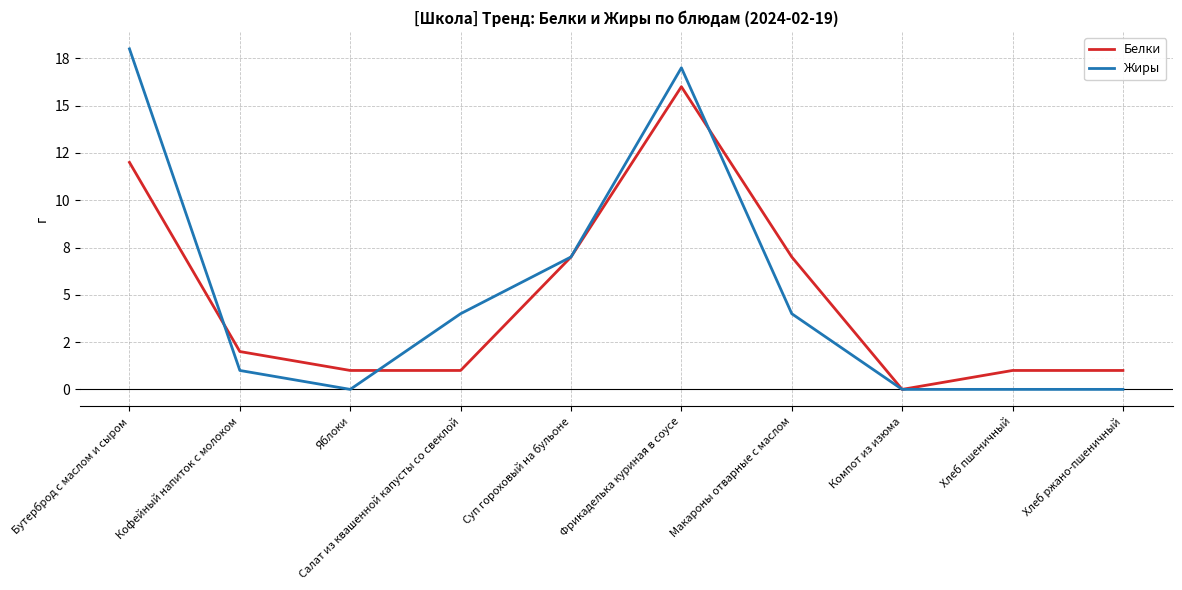

True or false: Белки has a value of 2 at Кофейный напиток с молоком.

True